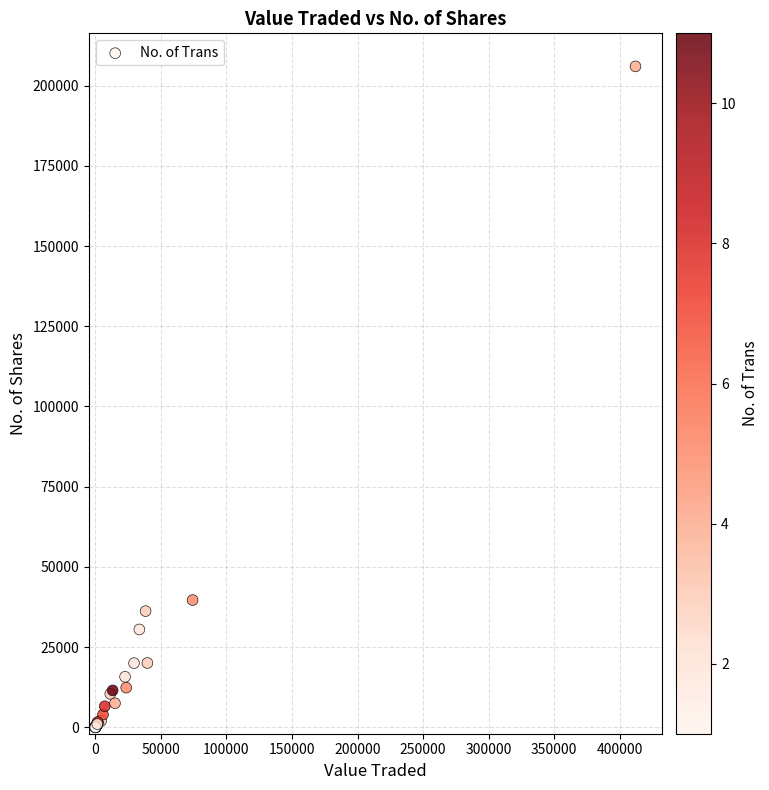

What Y value in the scatter plot is closest to 103000?

39655